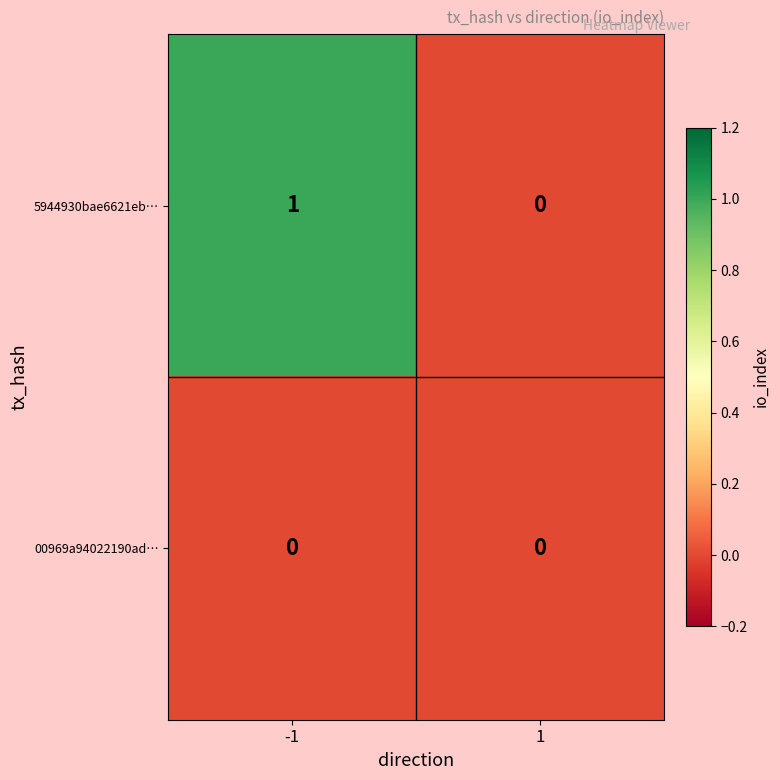

Reading left to right, what are all the values shown in this chart?

5944930bae6621eb…: 1	0
00969a94022190ad…: 0	0